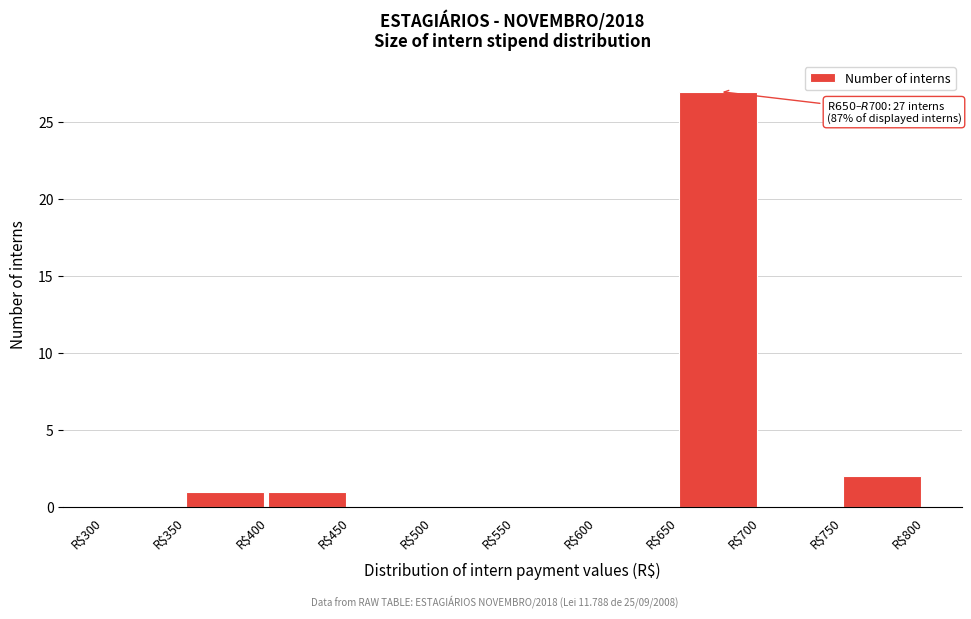

Over which range of the x-axis is the bar tallest?

650 to 700